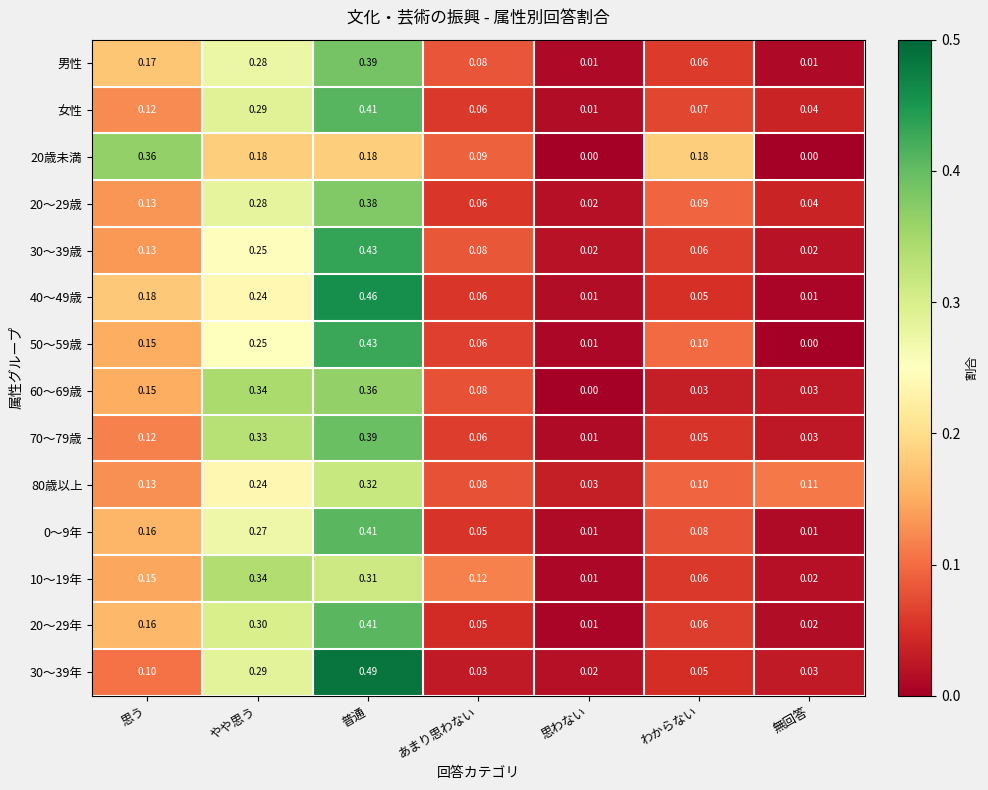

At which category is the sum across all series the highest?

普通